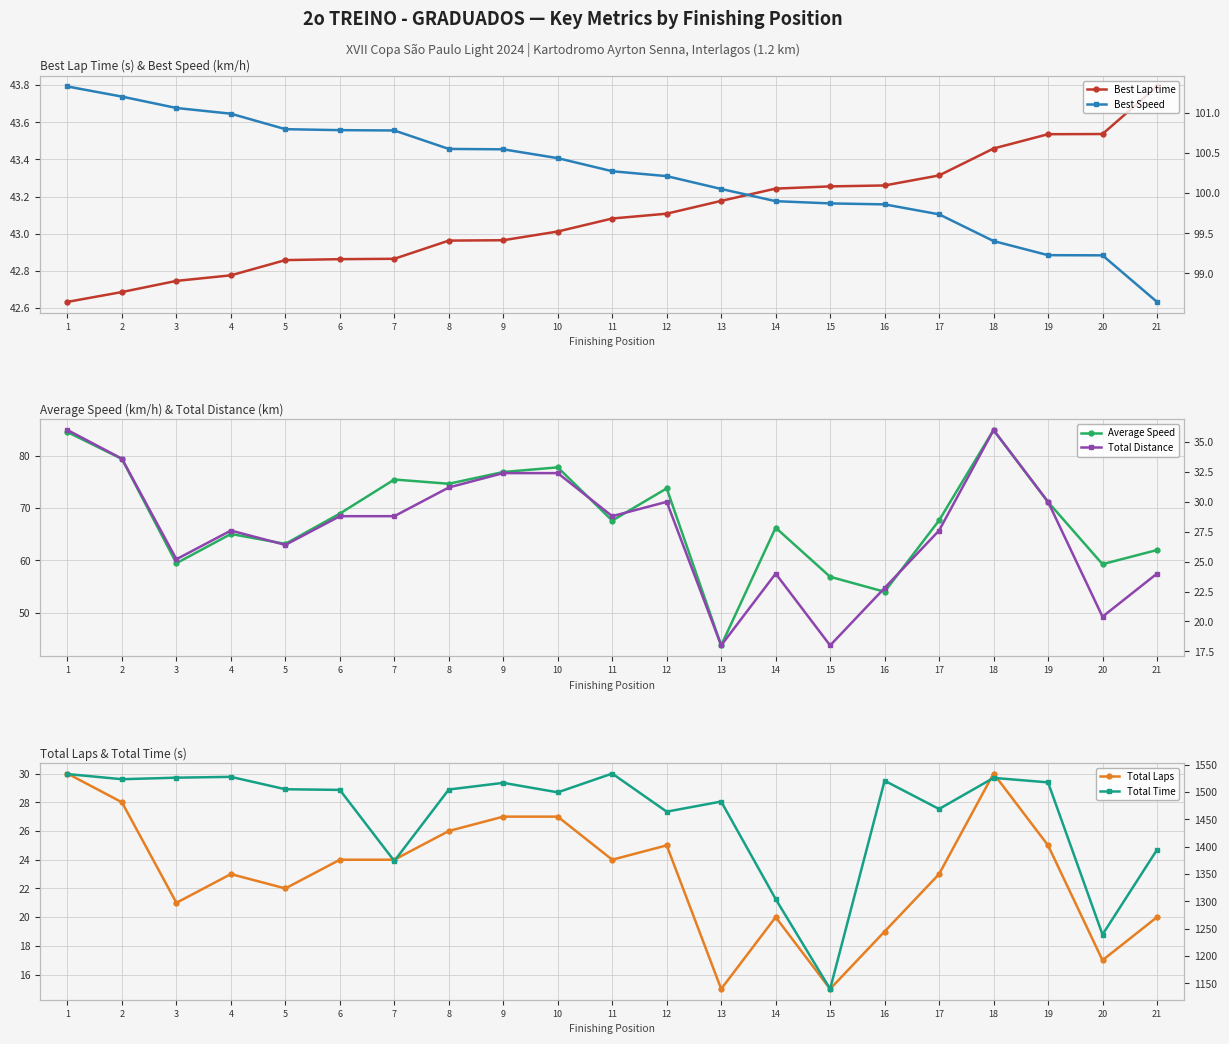

Which has a higher value, 21 or 1?

21